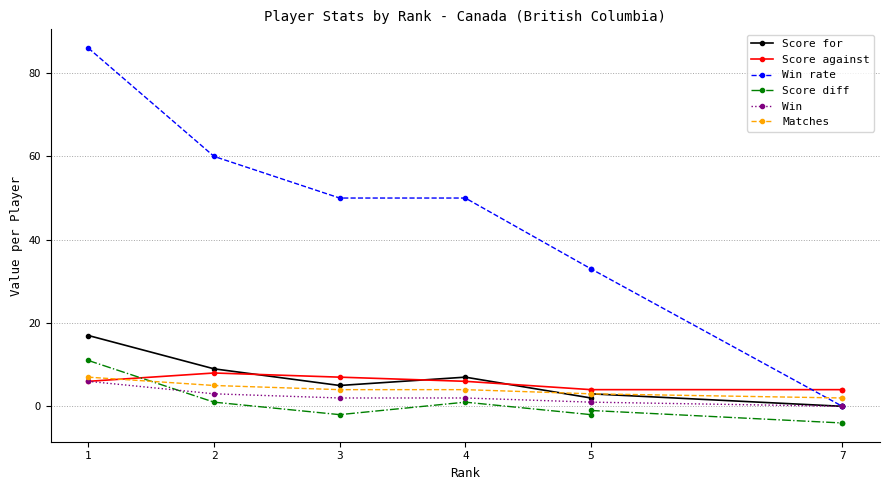

What is the label of the 1st point from the left?

1